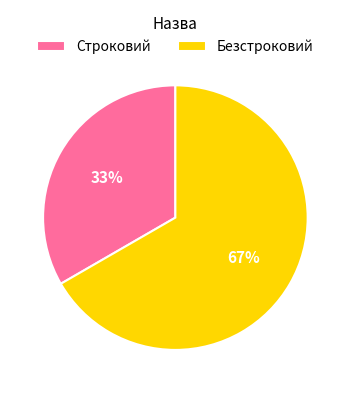

Combined, do Строковий and Безстроковий account for over 50%?

Yes